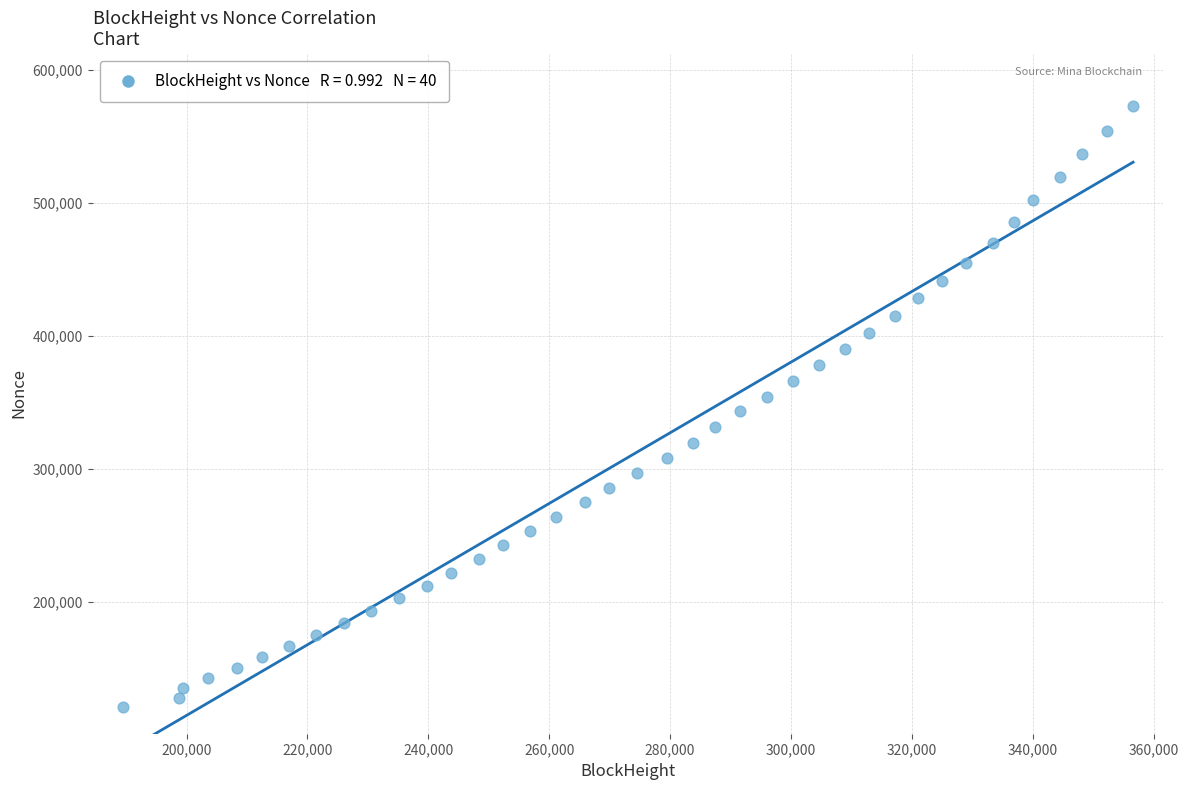

What is the range of X values (max minus min)?

167139